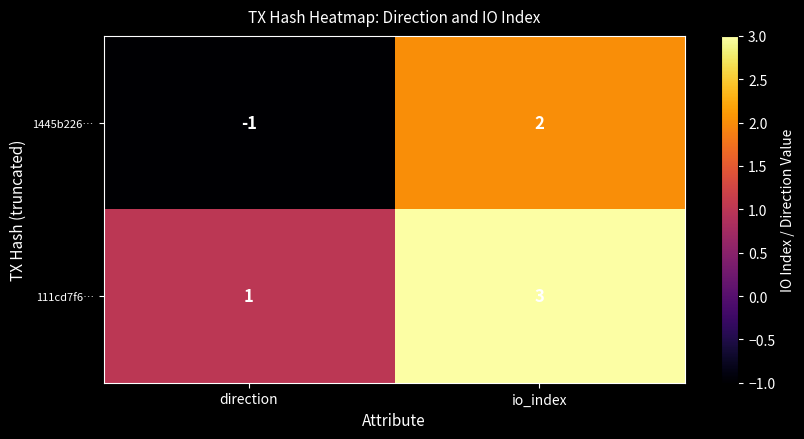

Reading left to right, list all the values displayed in this chart.

1445b226…: direction=-1	io_index=2
111cd7f6…: direction=1	io_index=3